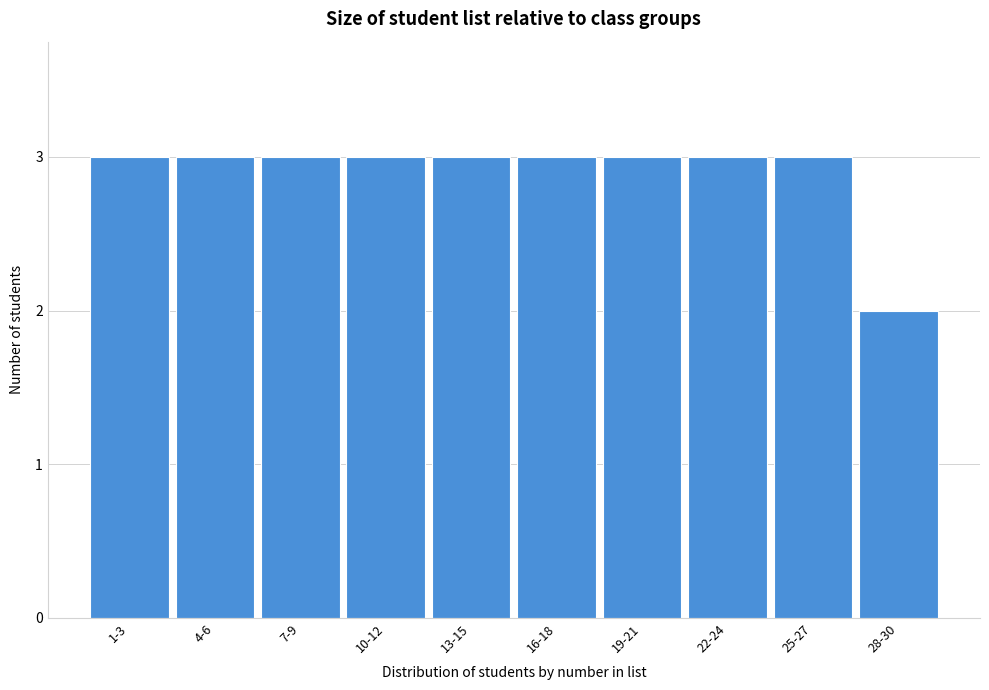

Reading right to left, transcribe all the data shown in this chart.

2	3	3	3	3	3	3	3	3	3